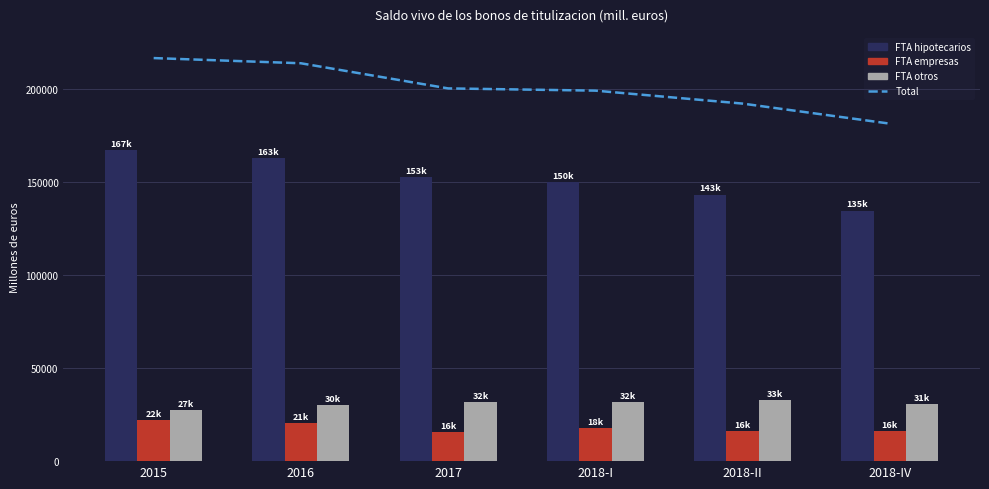

Which series has the largest total across all categories?

Total